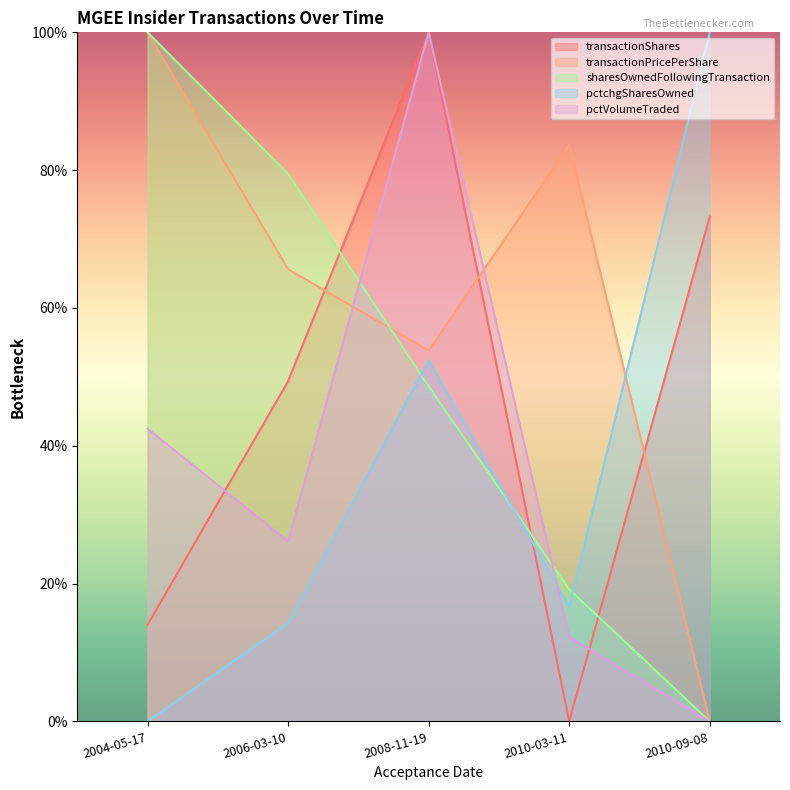

At which category does the chart reach its minimum across all series?

2010-03-11